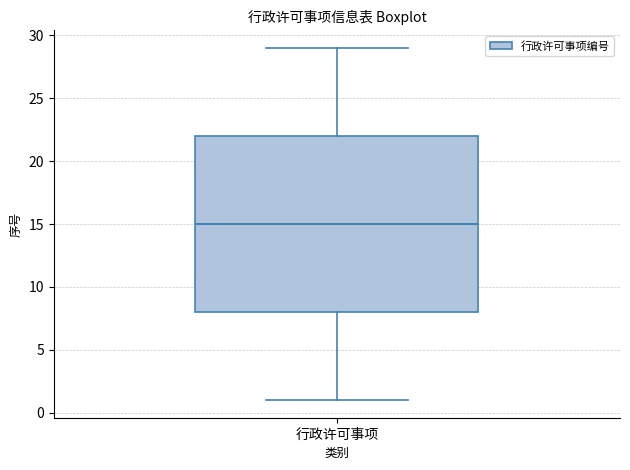

Where does the upper whisker of the box for 行政许可事项 end on the y-axis? The values are not printed on the chart, so give them approximately, as read against the axis.

29